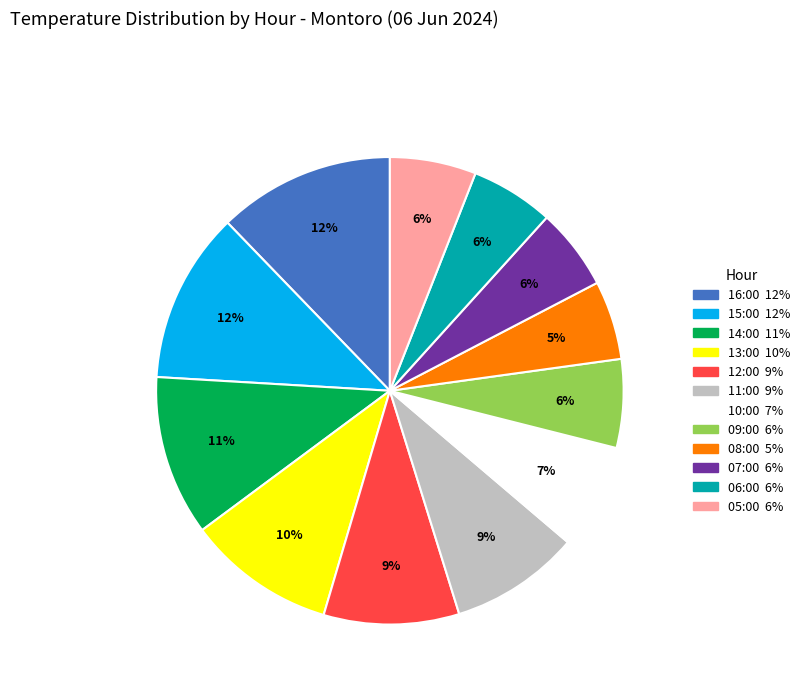

Is there a majority slice in this chart?

No